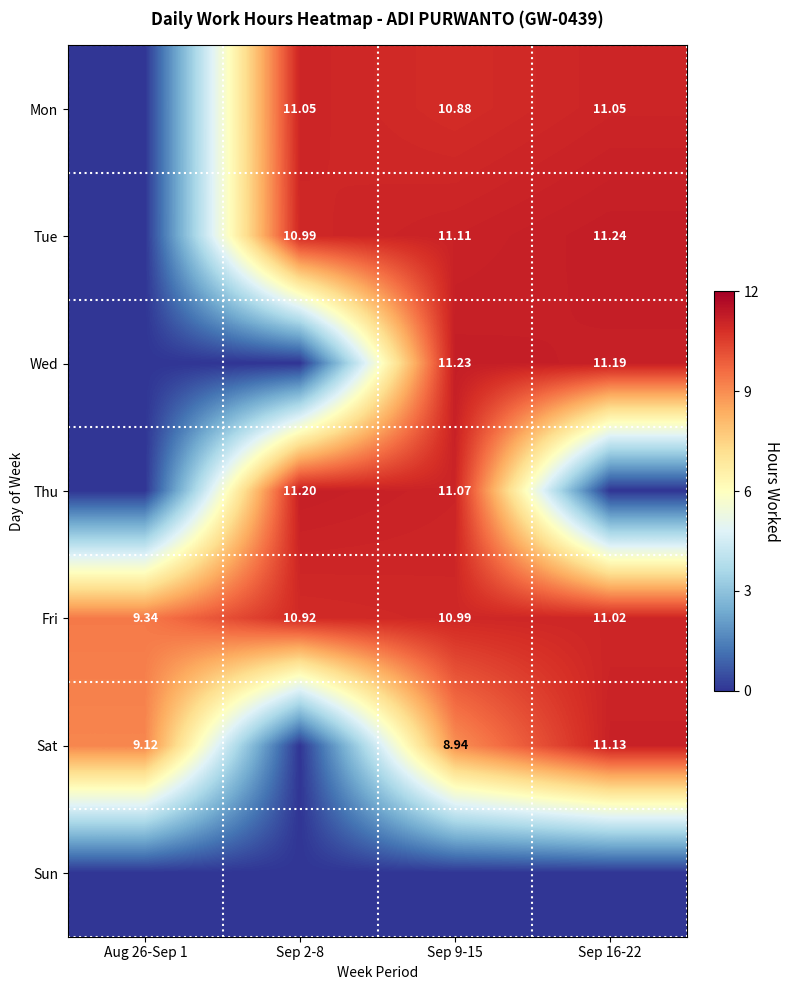

Is the value of Tue at Sep 9-15 greater than the value of Wed at Sep 16-22?

No